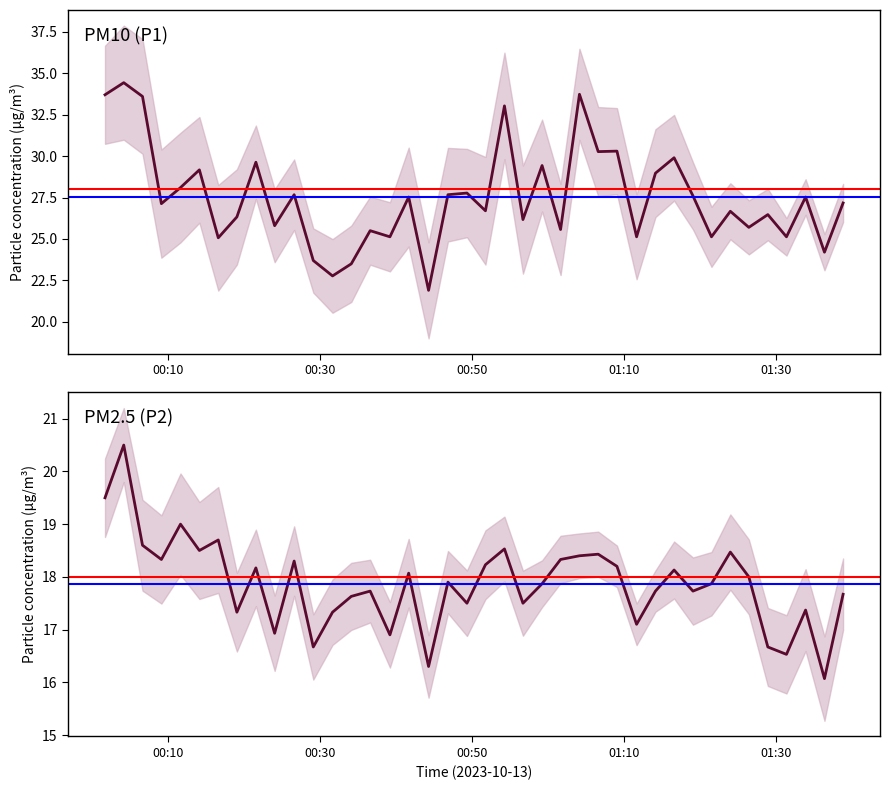

Which category has the highest value across all series?

2023-10-13T00:04:12